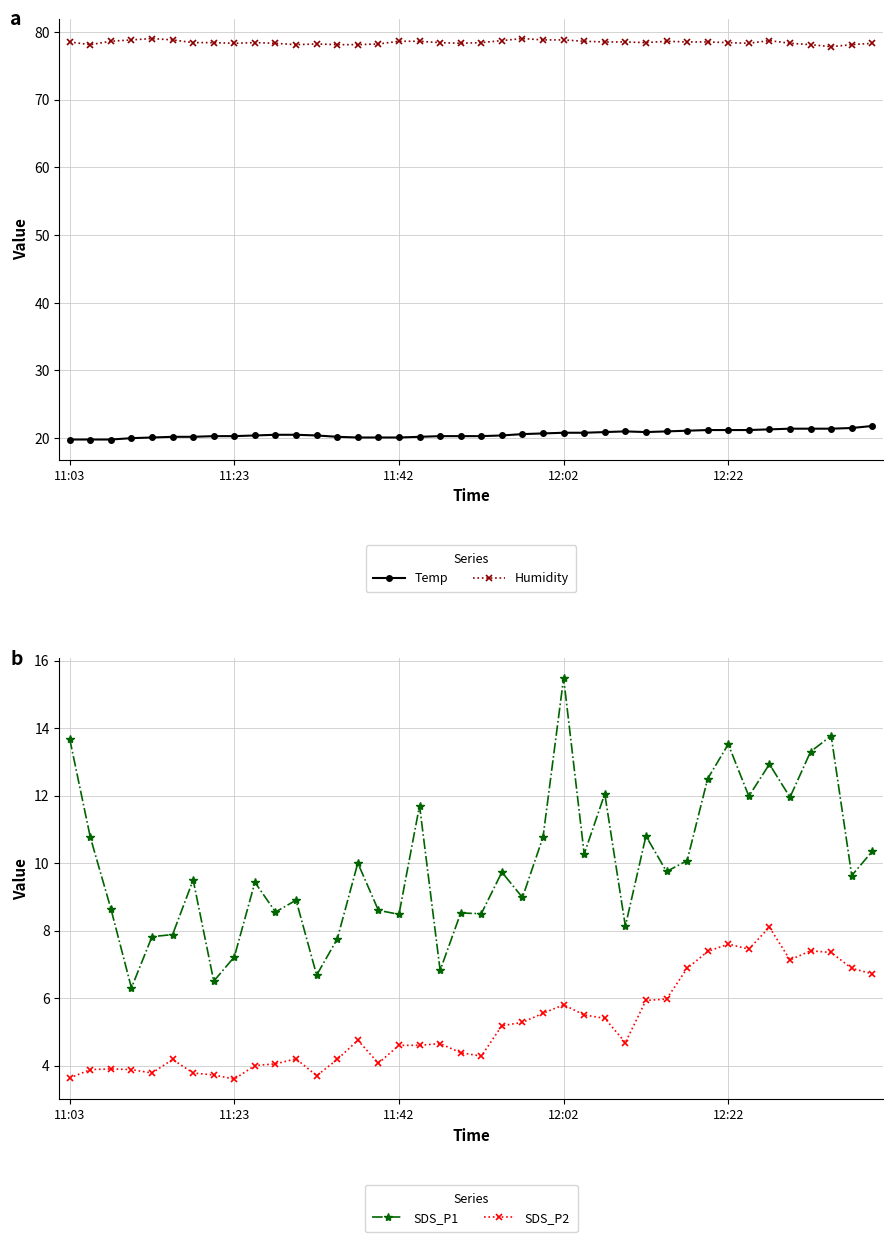

Rank the series at 22 from highest to lowest value.

Humidity, Temp, SDS_P1, SDS_P2